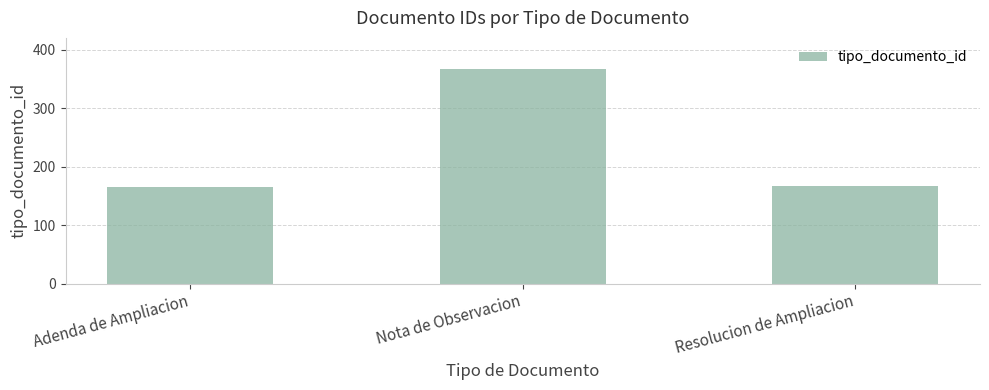

Between Nota de Observacion and Resolucion de Ampliacion, which is larger?

Nota de Observacion